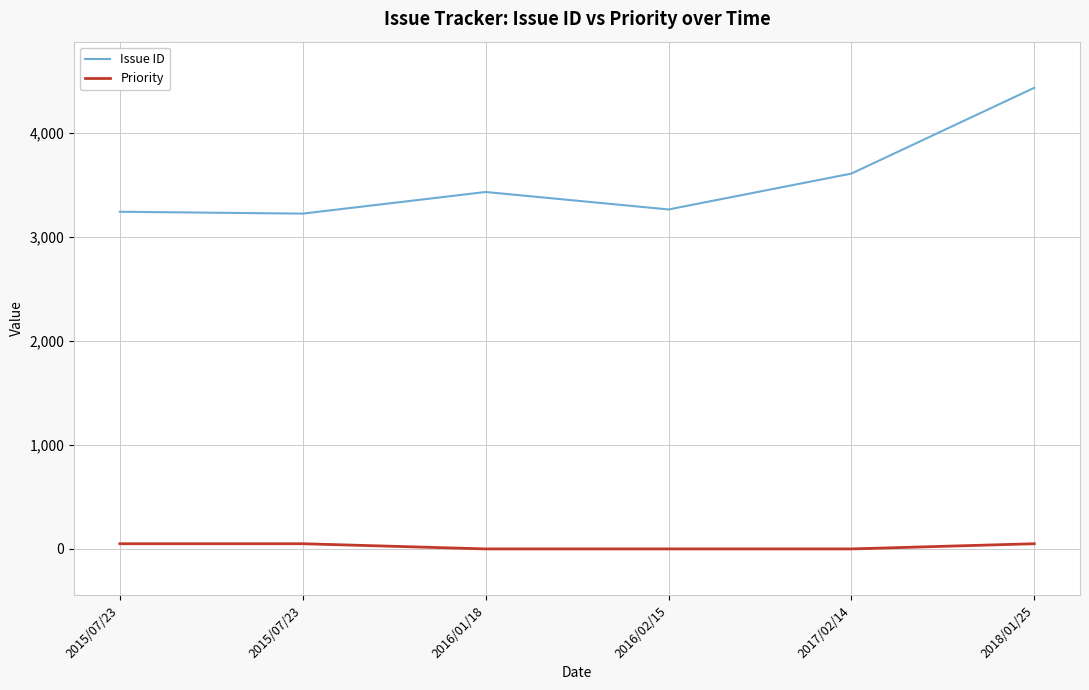

What is the difference between the Priority values at 2015/07/23 and 2016/02/15?

50